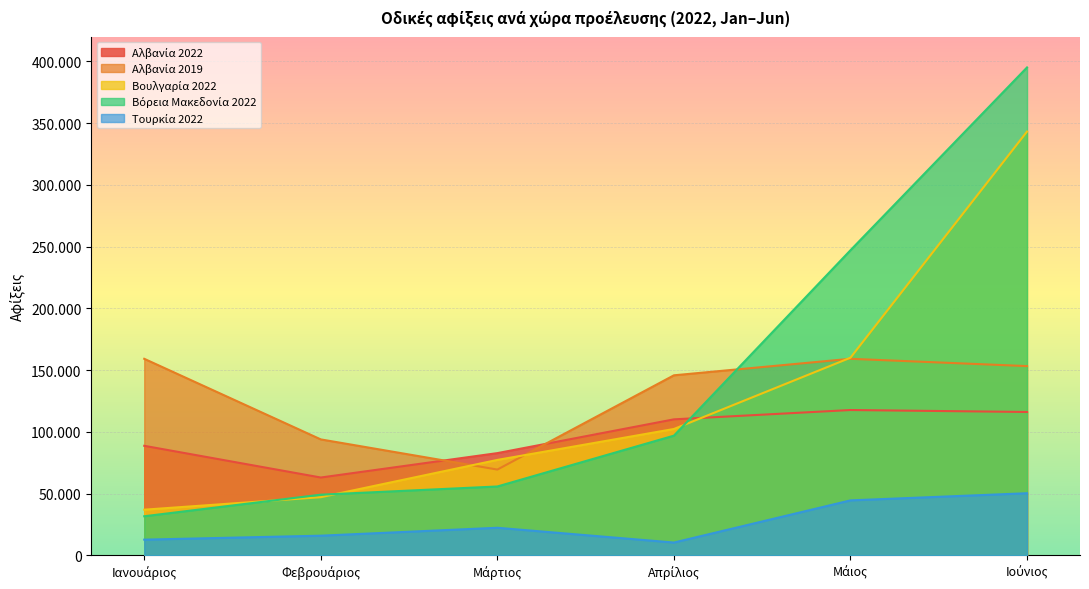

What is the approximate value of Τουρκία 2022 at Απρίλιος, to the nearest 100?

10300